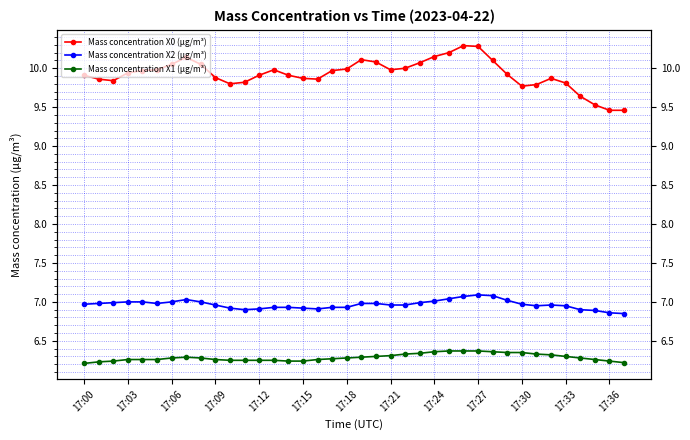

How many interior local valleys does the Mass concentration X2 (μg/m³) series have?

4